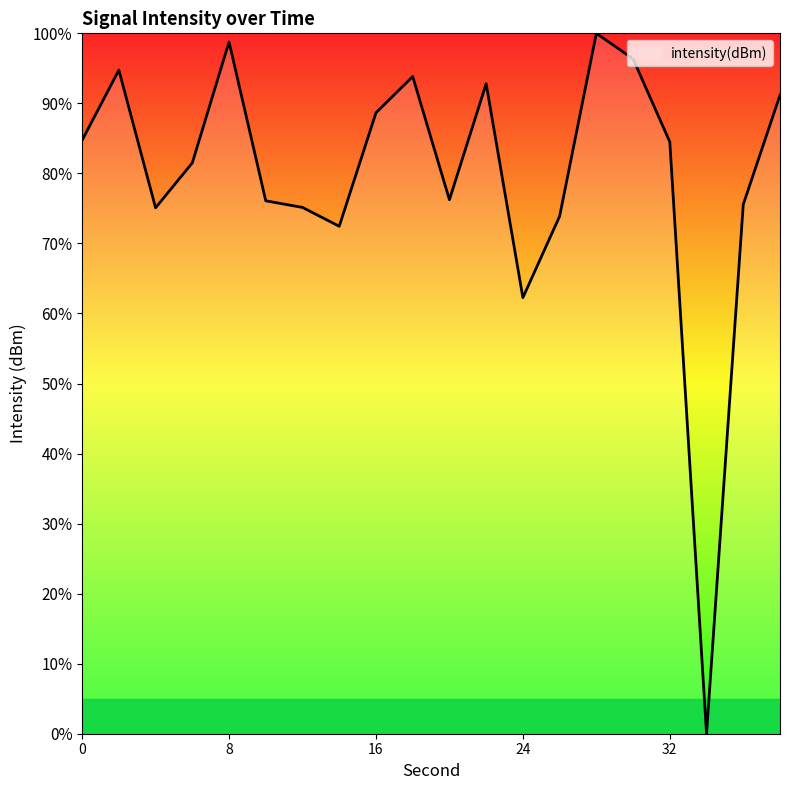

What is the difference between the maximum and minimum values?

100.0